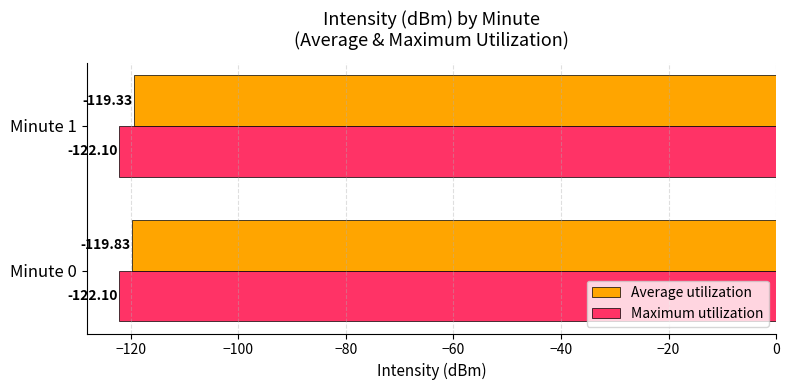

List the series in order of their peak value, highest first.

Average utilization, Maximum utilization